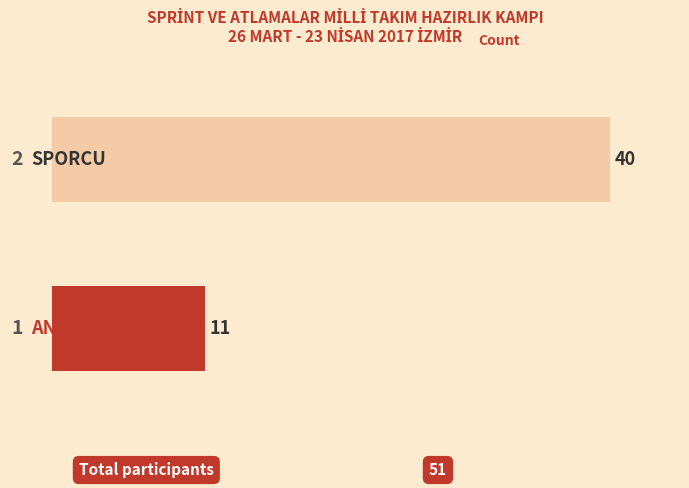

Reading bottom to top, what are all the values shown in this chart?

11	40